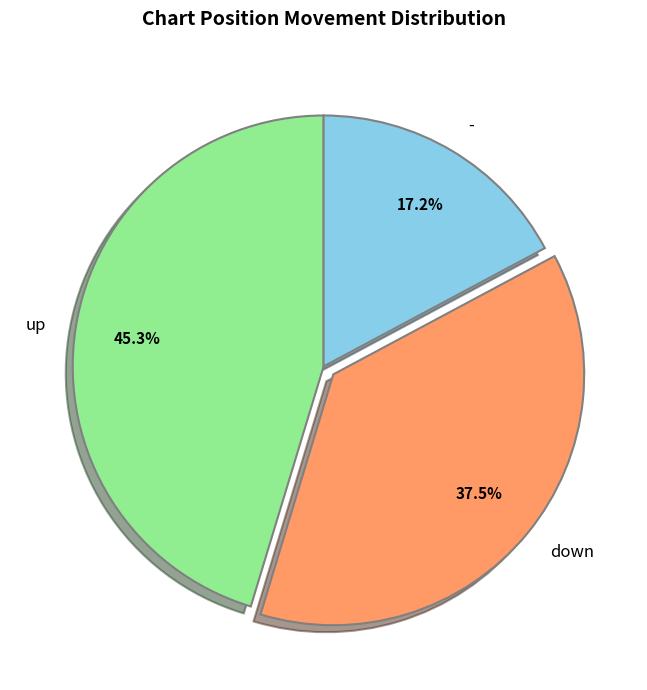

Is it true that up is 45% of the pie?

True